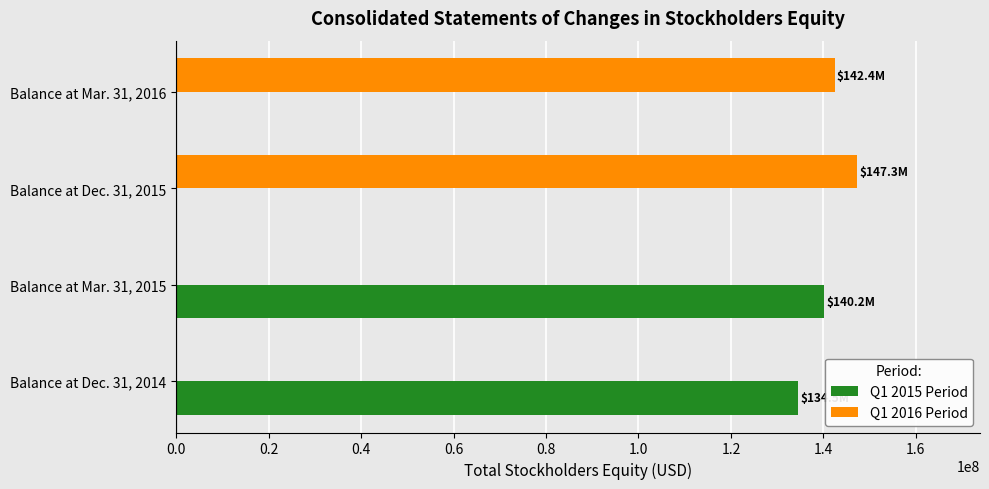

The value of Q1 2015 Period at Balance at Dec. 31, 2015 is 0. True or false?

True